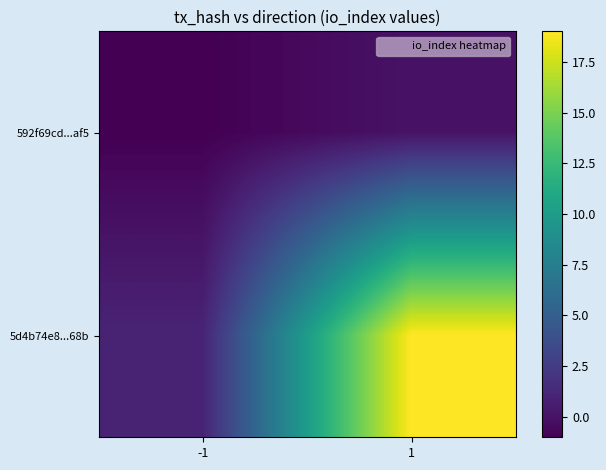

How many categories are shown in the chart?

2